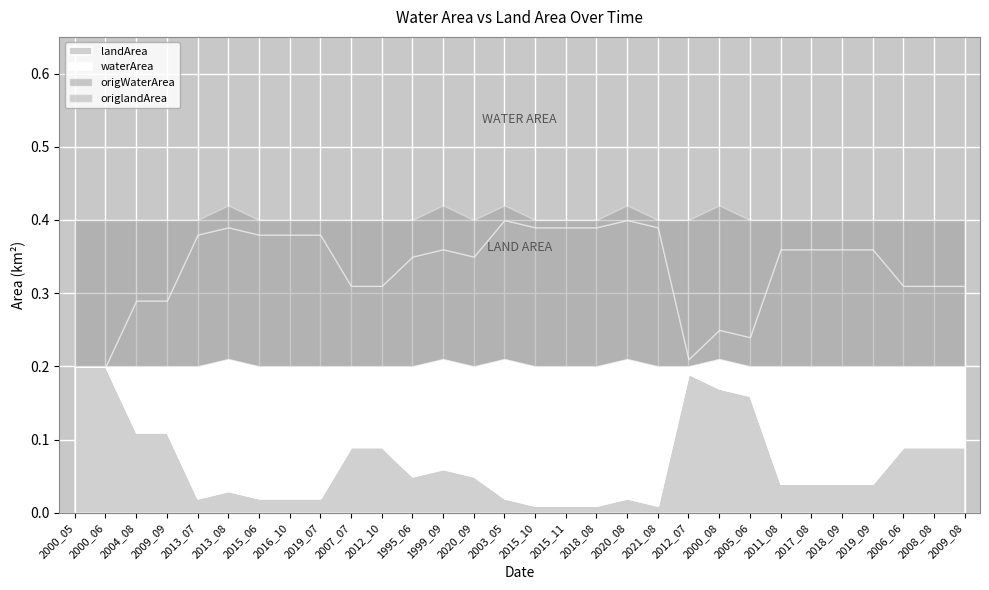

True or false: origWaterArea has a value of 0.1 at 2003_05.

False